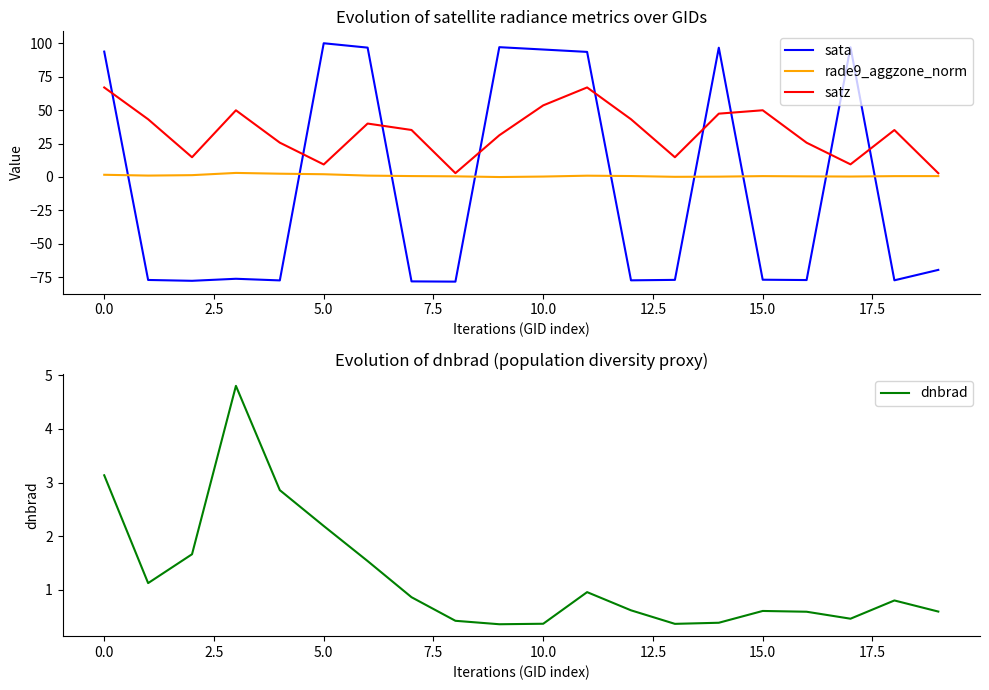

After their last crossing, which series has the higher values: satz or sata?

satz